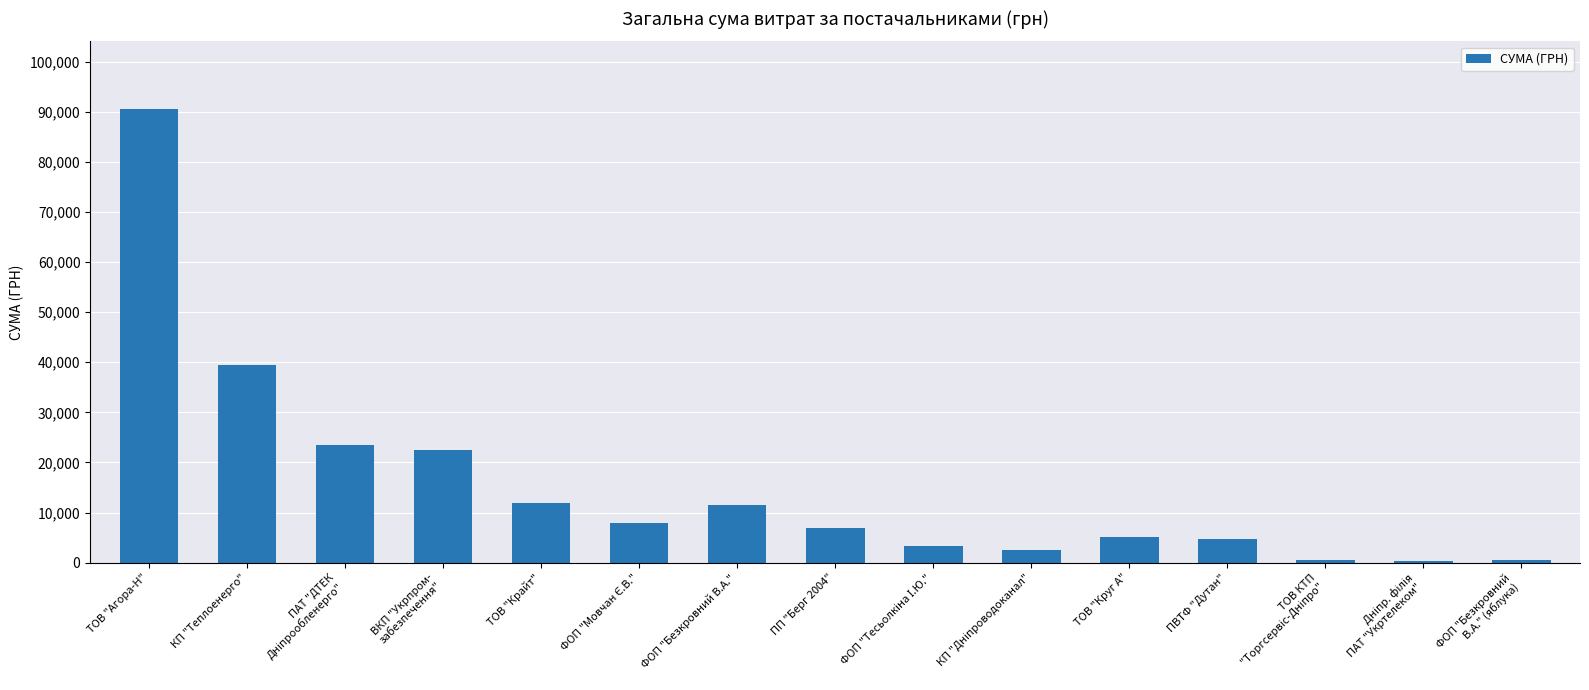

What is the sum of all values?

231371.6